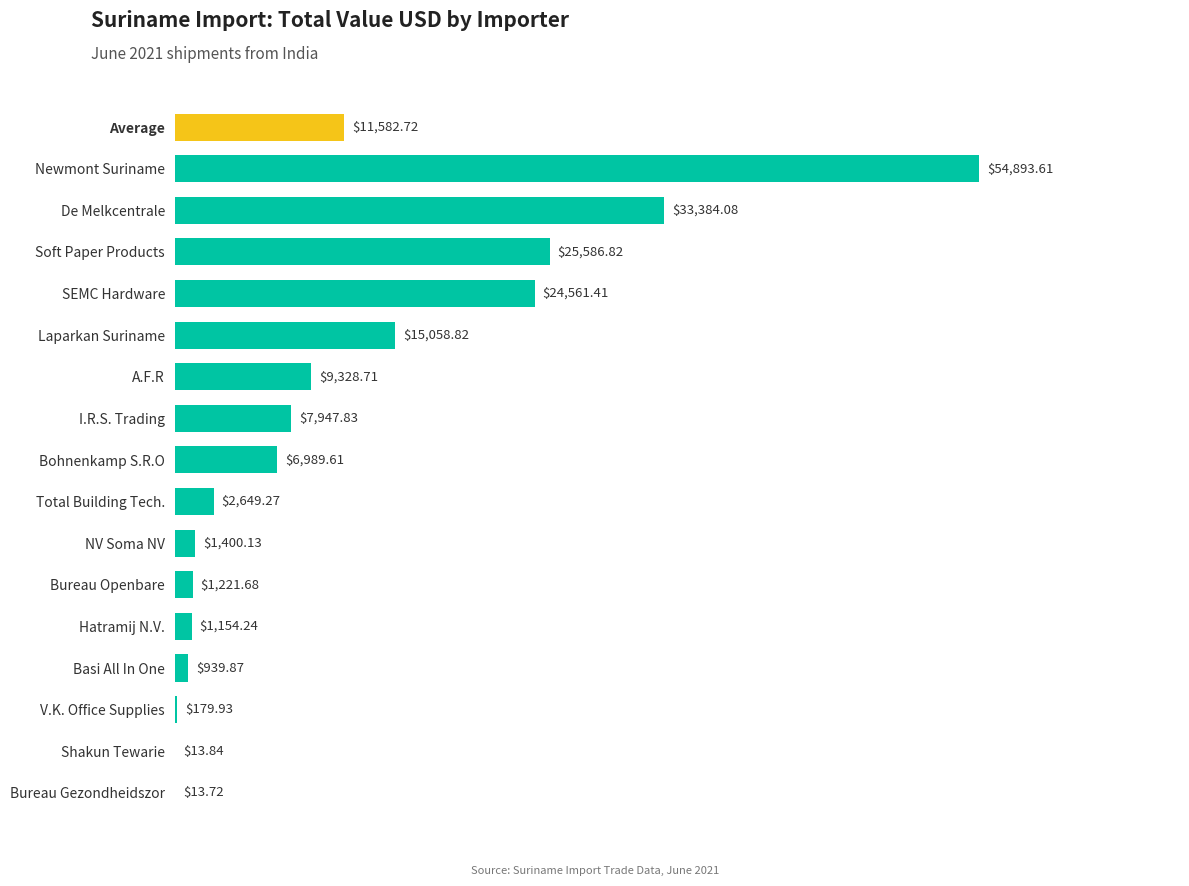

Count the number of data series in this chart.

1